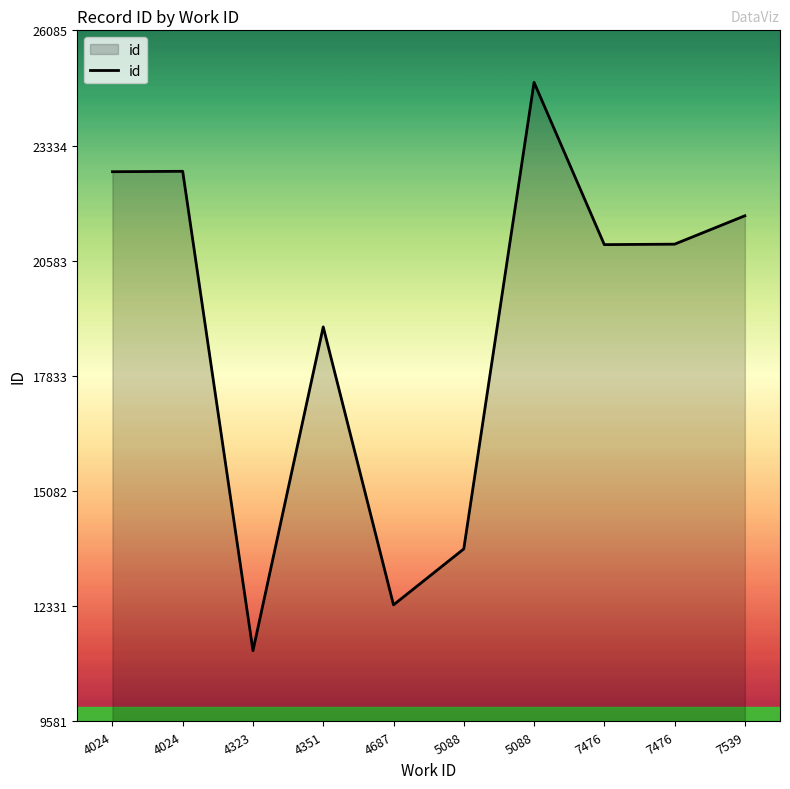

What is the average value?

19022